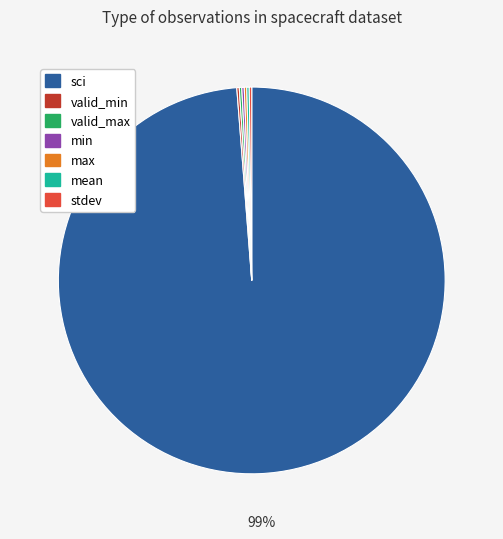

To the nearest percent, what is the average slice percentage?

14%